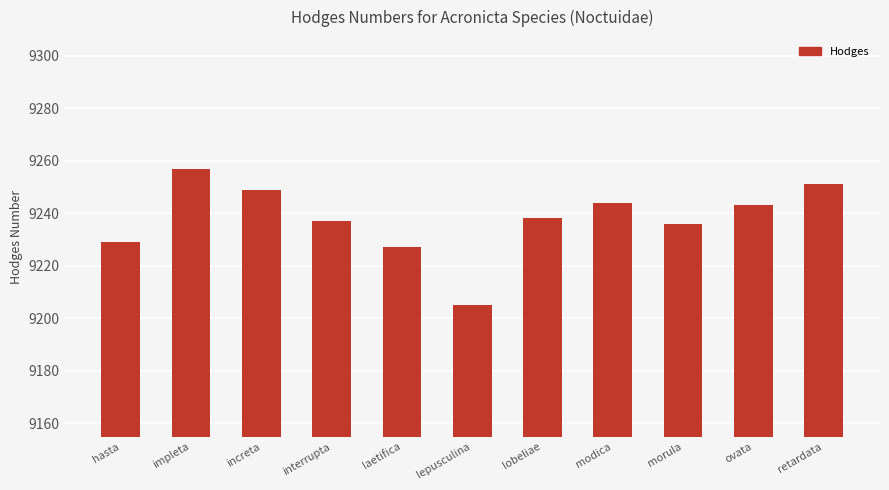

What is the change in value from interrupta to laetifica?

-10